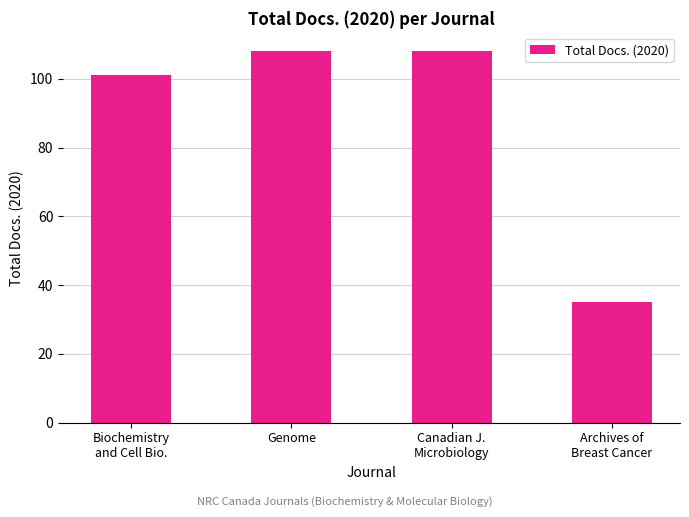

Which category has the lowest value across all series?

Archives of
Breast Cancer